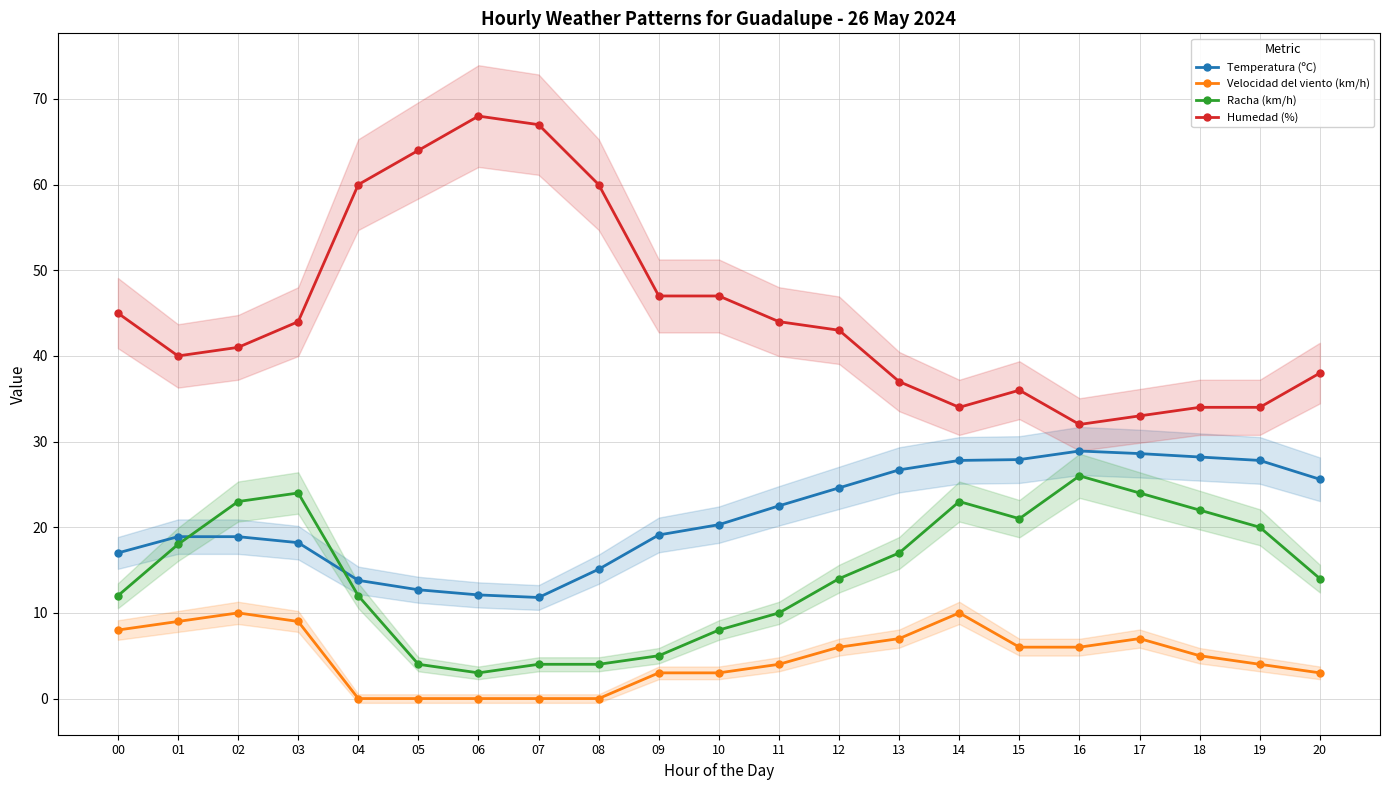

What is the minimum value for Racha (km/h)?

3.0